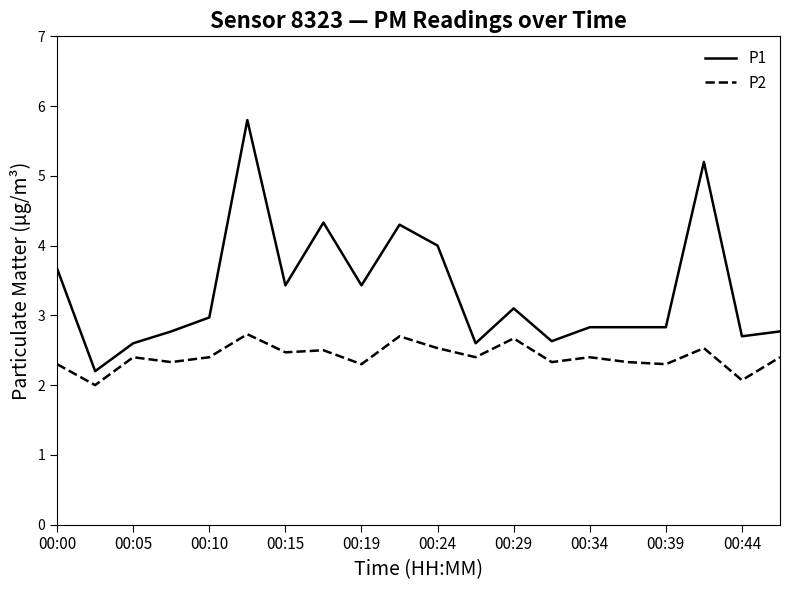

What is the average value of the P1 series?

3.3